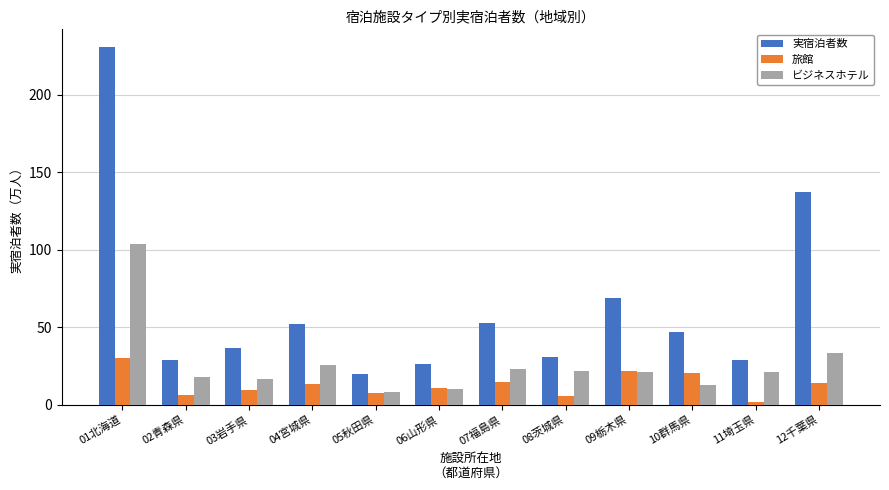

Rank the series by their maximum value, from lowest to highest.

旅館, ビジネスホテル, 実宿泊者数